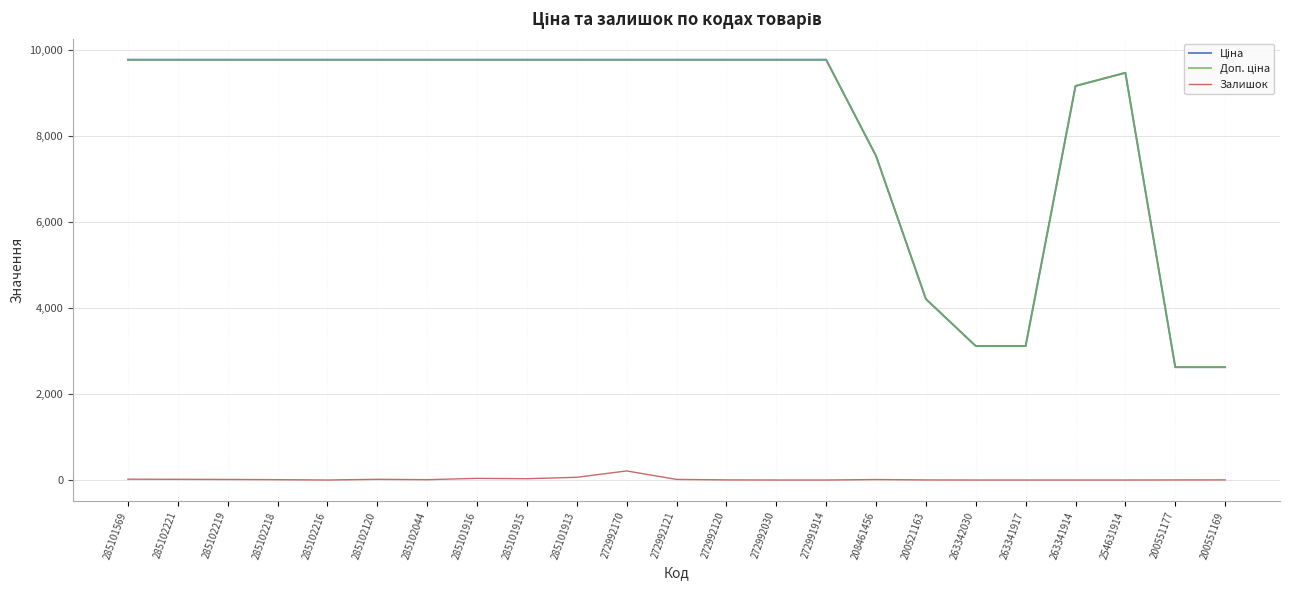

How many lines are shown in the chart?

3